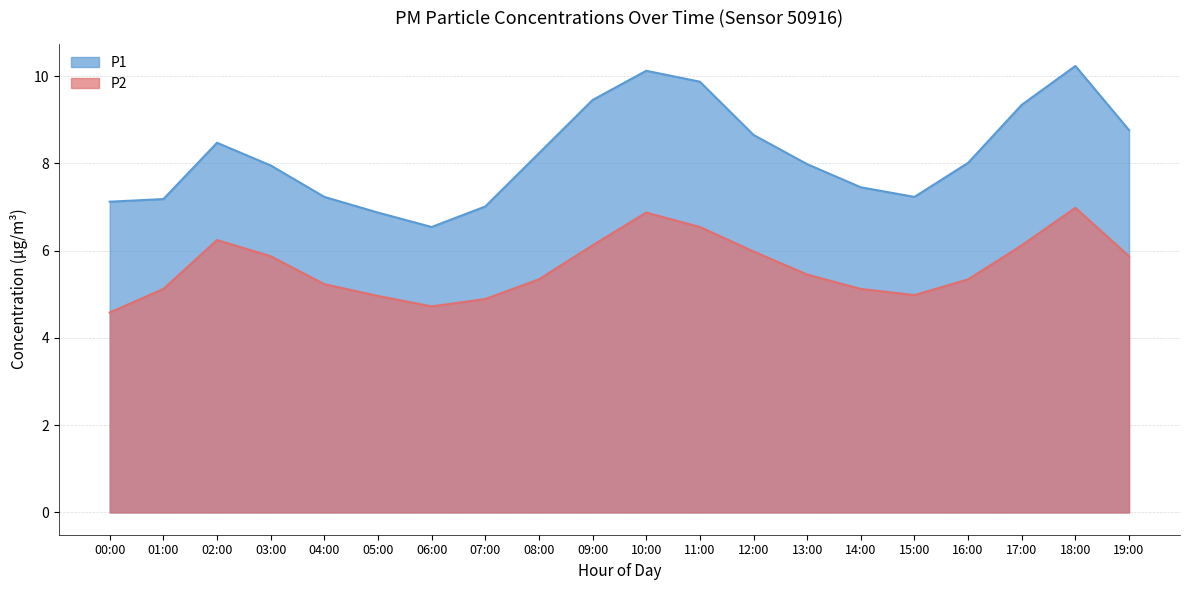

What is the average value of the P2 series?

5.6